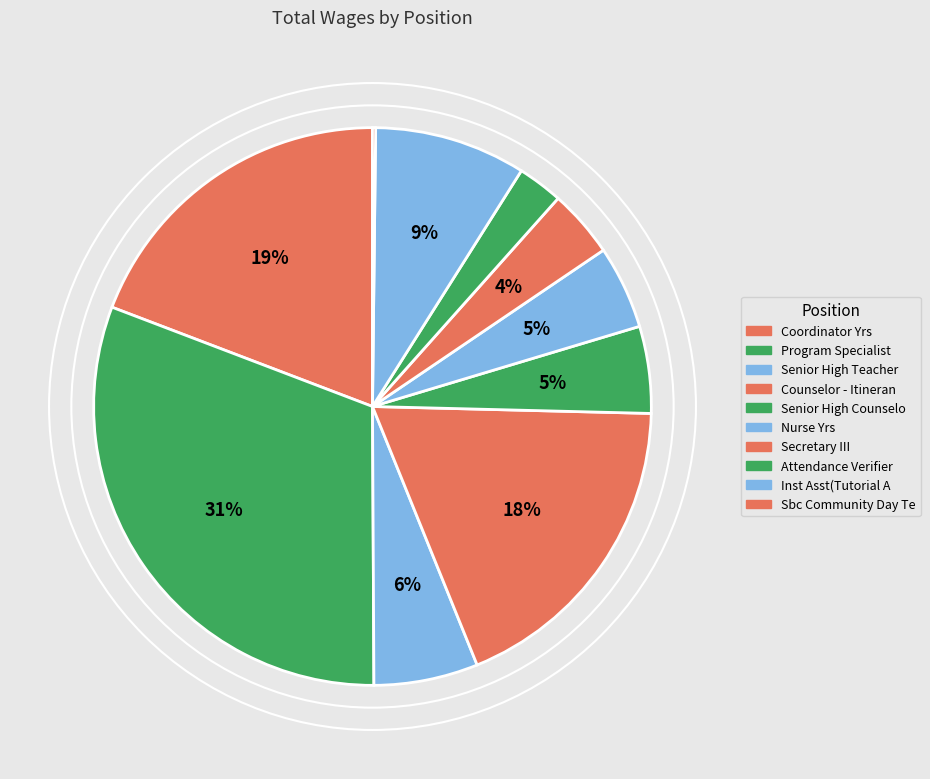

The Senior High Teacher slice represents 1% of the pie. True or false?

False